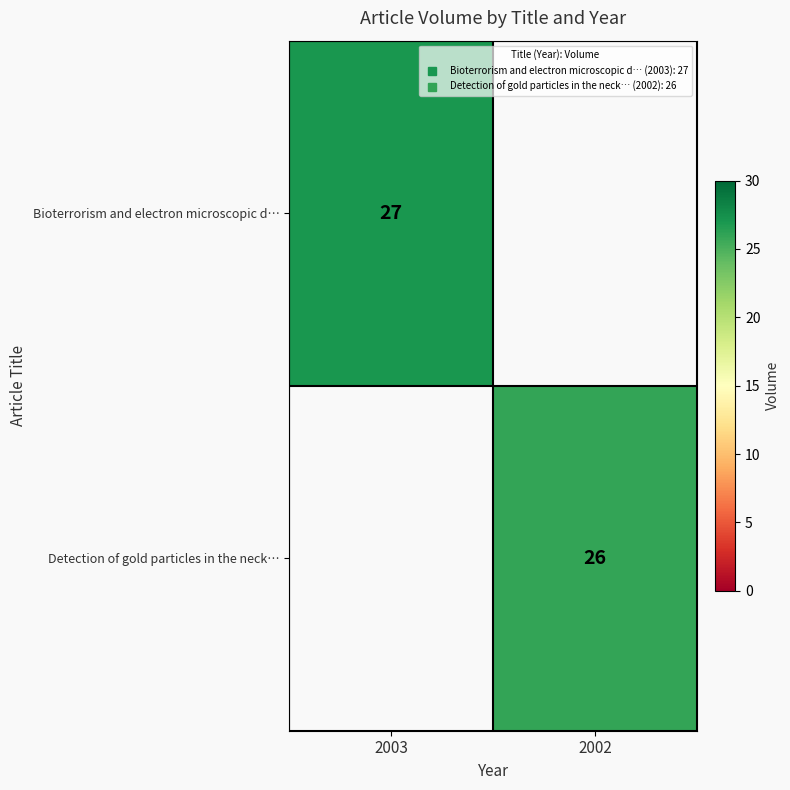

Is the value of Detection of gold particles in the neck… at 2002 greater than the value of Bioterrorism and electron microscopic d… at 2002?

No